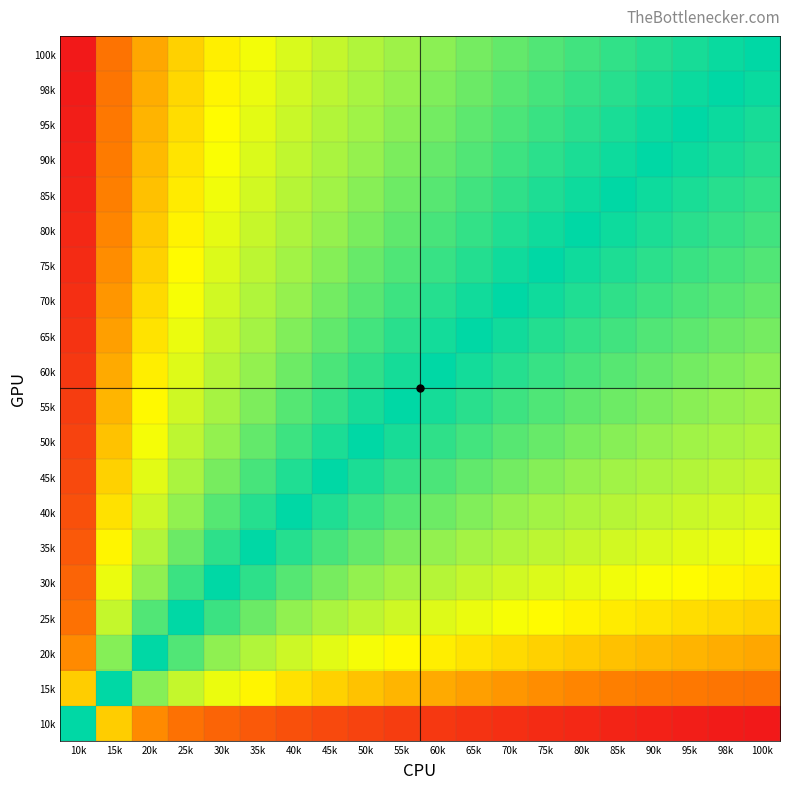

Reading left to right, list all the values displayed in this chart.

10k: 10k=0.0	15k=0.4	20k=0.5	25k=0.6	30k=0.7	35k=0.7	40k=0.8	45k=0.8	50k=0.8	55k=0.8	60k=0.9	65k=0.9	70k=0.9	75k=0.9	80k=0.9	85k=0.9	90k=1.0	95k=1.0	98k=1.0	100k=1.0
15k: 10k=0.4	15k=0.0	20k=0.1	25k=0.2	30k=0.3	35k=0.3	40k=0.4	45k=0.4	50k=0.4	55k=0.4	60k=0.5	65k=0.5	70k=0.5	75k=0.5	80k=0.5	85k=0.6	90k=0.6	95k=0.6	98k=0.6	100k=0.6
20k: 10k=0.5	15k=0.1	20k=0.0	25k=0.1	30k=0.1	35k=0.2	40k=0.2	45k=0.3	50k=0.3	55k=0.3	60k=0.3	65k=0.4	70k=0.4	75k=0.4	80k=0.4	85k=0.4	90k=0.4	95k=0.4	98k=0.5	100k=0.5
25k: 10k=0.6	15k=0.2	20k=0.1	25k=0.0	30k=0.1	35k=0.1	40k=0.1	45k=0.2	50k=0.2	55k=0.2	60k=0.3	65k=0.3	70k=0.3	75k=0.3	80k=0.3	85k=0.3	90k=0.4	95k=0.4	98k=0.4	100k=0.4
30k: 10k=0.7	15k=0.3	20k=0.1	25k=0.1	30k=0.0	35k=0.0	40k=0.1	45k=0.1	50k=0.1	55k=0.2	60k=0.2	65k=0.2	70k=0.2	75k=0.2	80k=0.3	85k=0.3	90k=0.3	95k=0.3	98k=0.3	100k=0.3
35k: 10k=0.7	15k=0.3	20k=0.2	25k=0.1	30k=0.0	35k=0.0	40k=0.0	45k=0.1	50k=0.1	55k=0.1	60k=0.1	65k=0.2	70k=0.2	75k=0.2	80k=0.2	85k=0.2	90k=0.2	95k=0.3	98k=0.3	100k=0.3
40k: 10k=0.8	15k=0.4	20k=0.2	25k=0.1	30k=0.1	35k=0.0	40k=0.0	45k=0.0	50k=0.1	55k=0.1	60k=0.1	65k=0.1	70k=0.1	75k=0.2	80k=0.2	85k=0.2	90k=0.2	95k=0.2	98k=0.2	100k=0.2
45k: 10k=0.8	15k=0.4	20k=0.3	25k=0.2	30k=0.1	35k=0.1	40k=0.0	45k=0.0	50k=0.0	55k=0.1	60k=0.1	65k=0.1	70k=0.1	75k=0.1	80k=0.1	85k=0.2	90k=0.2	95k=0.2	98k=0.2	100k=0.2
50k: 10k=0.8	15k=0.4	20k=0.3	25k=0.2	30k=0.1	35k=0.1	40k=0.1	45k=0.0	50k=0.0	55k=0.0	60k=0.0	65k=0.1	70k=0.1	75k=0.1	80k=0.1	85k=0.1	90k=0.1	95k=0.2	98k=0.2	100k=0.2
55k: 10k=0.8	15k=0.4	20k=0.3	25k=0.2	30k=0.2	35k=0.1	40k=0.1	45k=0.1	50k=0.0	55k=0.0	60k=0.0	65k=0.0	70k=0.1	75k=0.1	80k=0.1	85k=0.1	90k=0.1	95k=0.1	98k=0.1	100k=0.2
60k: 10k=0.9	15k=0.5	20k=0.3	25k=0.3	30k=0.2	35k=0.1	40k=0.1	45k=0.1	50k=0.0	55k=0.0	60k=0.0	65k=0.0	70k=0.0	75k=0.1	80k=0.1	85k=0.1	90k=0.1	95k=0.1	98k=0.1	100k=0.1
65k: 10k=0.9	15k=0.5	20k=0.4	25k=0.3	30k=0.2	35k=0.2	40k=0.1	45k=0.1	50k=0.1	55k=0.0	60k=0.0	65k=0.0	70k=0.0	75k=0.0	80k=0.1	85k=0.1	90k=0.1	95k=0.1	98k=0.1	100k=0.1
70k: 10k=0.9	15k=0.5	20k=0.4	25k=0.3	30k=0.2	35k=0.2	40k=0.1	45k=0.1	50k=0.1	55k=0.1	60k=0.0	65k=0.0	70k=0.0	75k=0.0	80k=0.0	85k=0.0	90k=0.1	95k=0.1	98k=0.1	100k=0.1
75k: 10k=0.9	15k=0.5	20k=0.4	25k=0.3	30k=0.2	35k=0.2	40k=0.2	45k=0.1	50k=0.1	55k=0.1	60k=0.1	65k=0.0	70k=0.0	75k=0.0	80k=0.0	85k=0.0	90k=0.0	95k=0.1	98k=0.1	100k=0.1
80k: 10k=0.9	15k=0.5	20k=0.4	25k=0.3	30k=0.3	35k=0.2	40k=0.2	45k=0.1	50k=0.1	55k=0.1	60k=0.1	65k=0.1	70k=0.0	75k=0.0	80k=0.0	85k=0.0	90k=0.0	95k=0.0	98k=0.1	100k=0.1
85k: 10k=0.9	15k=0.6	20k=0.4	25k=0.3	30k=0.3	35k=0.2	40k=0.2	45k=0.2	50k=0.1	55k=0.1	60k=0.1	65k=0.1	70k=0.0	75k=0.0	80k=0.0	85k=0.0	90k=0.0	95k=0.0	98k=0.0	100k=0.1
90k: 10k=1.0	15k=0.6	20k=0.4	25k=0.4	30k=0.3	35k=0.2	40k=0.2	45k=0.2	50k=0.1	55k=0.1	60k=0.1	65k=0.1	70k=0.1	75k=0.0	80k=0.0	85k=0.0	90k=0.0	95k=0.0	98k=0.0	100k=0.0
95k: 10k=1.0	15k=0.6	20k=0.4	25k=0.4	30k=0.3	35k=0.3	40k=0.2	45k=0.2	50k=0.2	55k=0.1	60k=0.1	65k=0.1	70k=0.1	75k=0.1	80k=0.0	85k=0.0	90k=0.0	95k=0.0	98k=0.0	100k=0.0
98k: 10k=1.0	15k=0.6	20k=0.5	25k=0.4	30k=0.3	35k=0.3	40k=0.2	45k=0.2	50k=0.2	55k=0.1	60k=0.1	65k=0.1	70k=0.1	75k=0.1	80k=0.1	85k=0.0	90k=0.0	95k=0.0	98k=0.0	100k=0.0
100k: 10k=1.0	15k=0.6	20k=0.5	25k=0.4	30k=0.3	35k=0.3	40k=0.2	45k=0.2	50k=0.2	55k=0.2	60k=0.1	65k=0.1	70k=0.1	75k=0.1	80k=0.1	85k=0.1	90k=0.0	95k=0.0	98k=0.0	100k=0.0